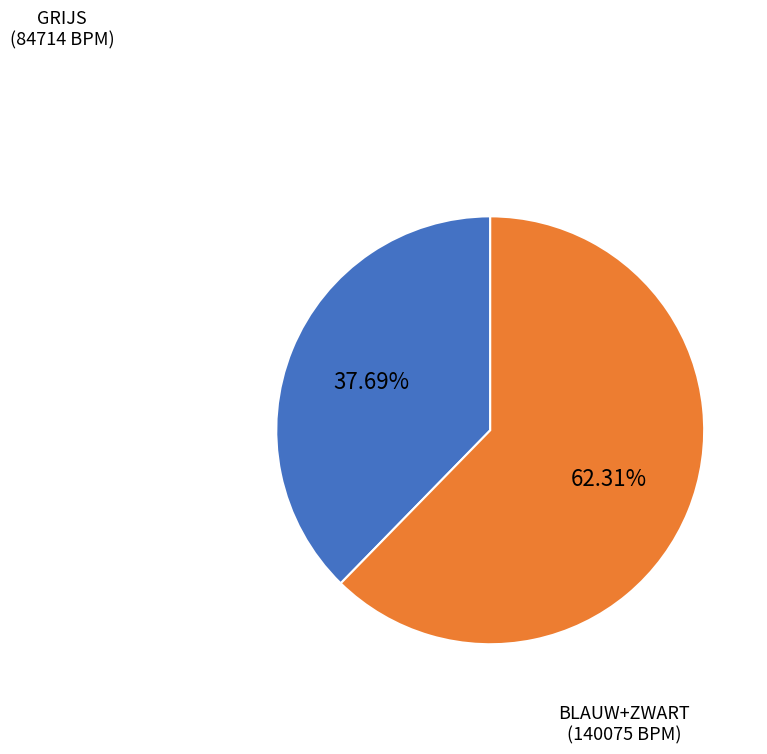

Does any single category account for the majority?

Yes